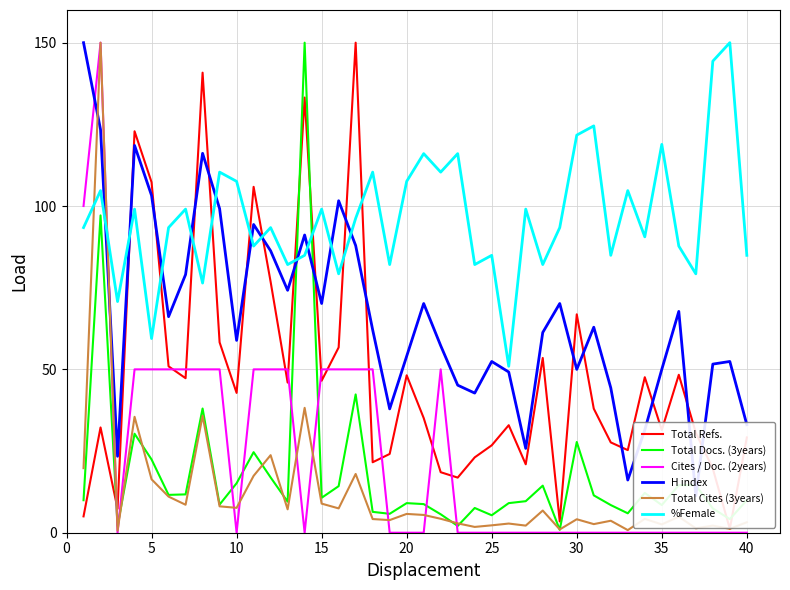

Which series ends up on top after the final intersection of Total Refs. and %Female?

%Female